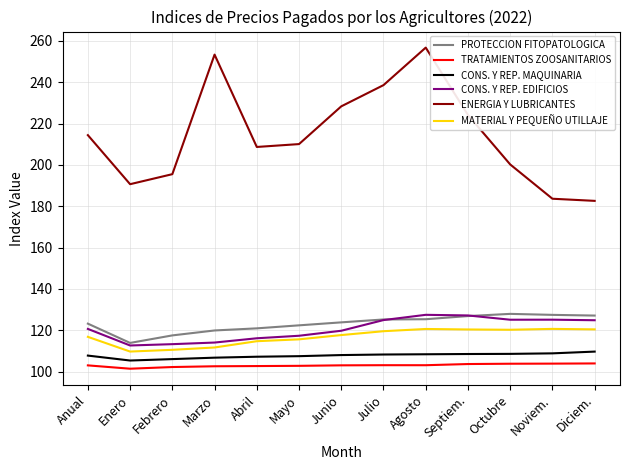

What is the difference between the MATERIAL Y PEQUEÑO UTILLAJE values at Octubre and Noviem.?

0.4